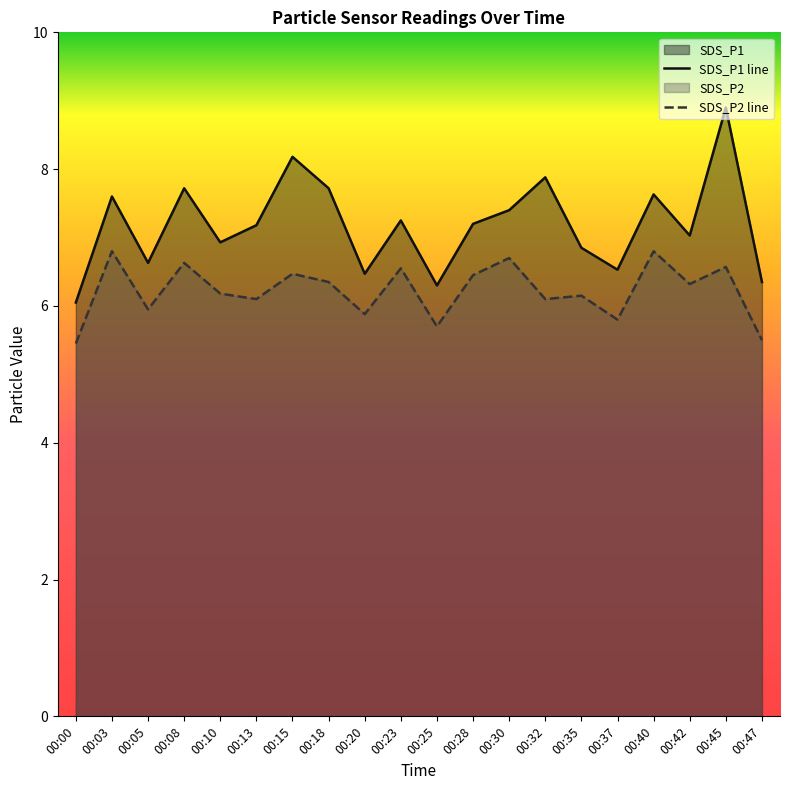

Reading left to right, transcribe all the data shown in this chart.

SDS_P1 line: 00:00=6.0	00:03=7.6	00:05=6.6	00:08=7.7	00:10=6.9	00:13=7.2	00:15=8.2	00:18=7.7	00:20=6.5	00:23=7.2	00:25=6.3	00:28=7.2	00:30=7.4	00:32=7.9	00:35=6.8	00:37=6.5	00:40=7.6	00:42=7.0	00:45=8.9	00:47=6.3
SDS_P2 line: 00:00=5.5	00:03=6.8	00:05=6.0	00:08=6.6	00:10=6.2	00:13=6.1	00:15=6.5	00:18=6.3	00:20=5.9	00:23=6.5	00:25=5.7	00:28=6.5	00:30=6.7	00:32=6.1	00:35=6.2	00:37=5.8	00:40=6.8	00:42=6.3	00:45=6.6	00:47=5.5